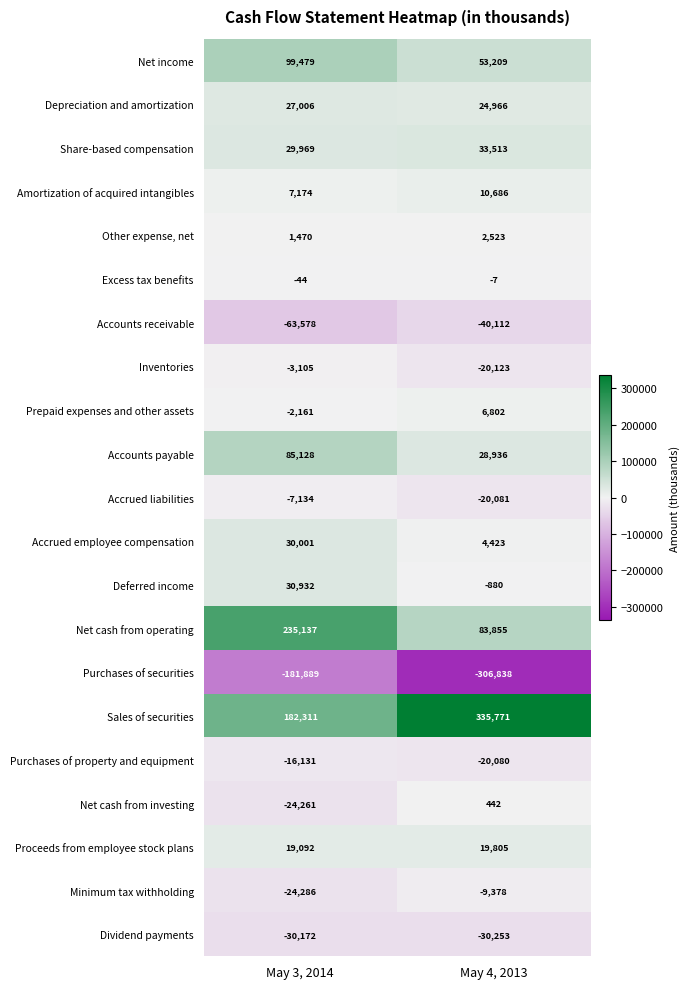

Read the Dividend payments value at May 3, 2014.

-30172